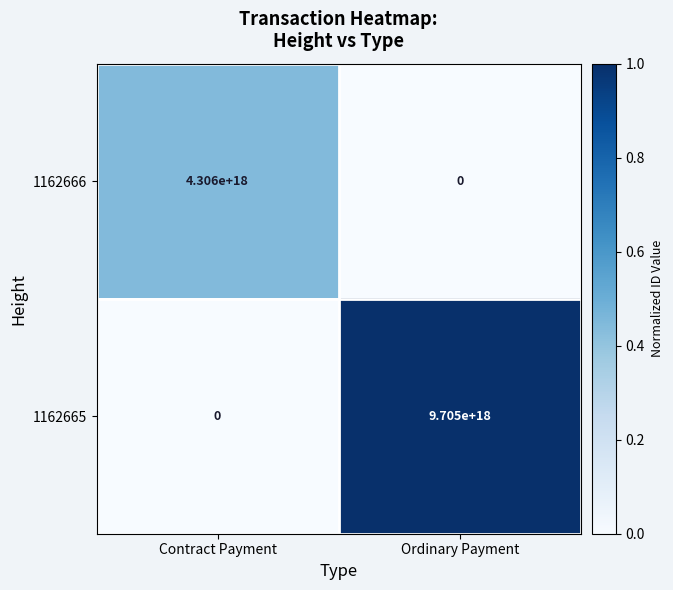

Where is 1162666 nearest to the value 2153000000000000000?

Contract Payment